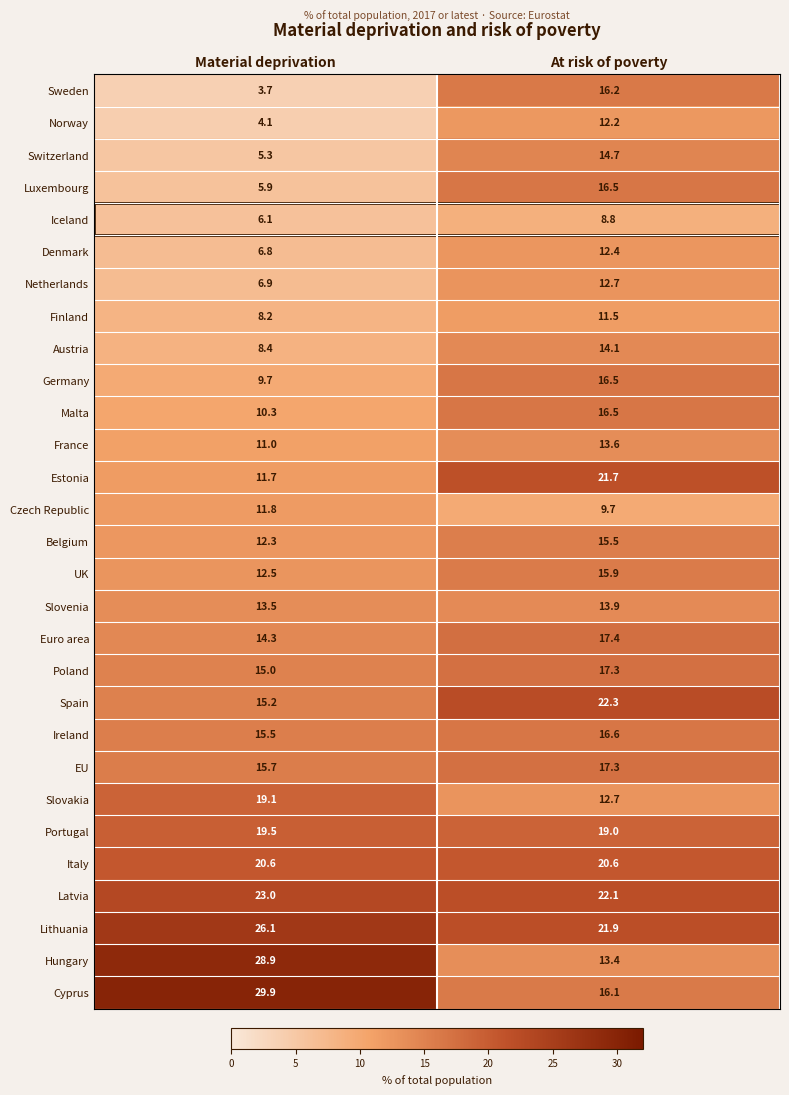

What is the maximum value shown in the chart?

29.9